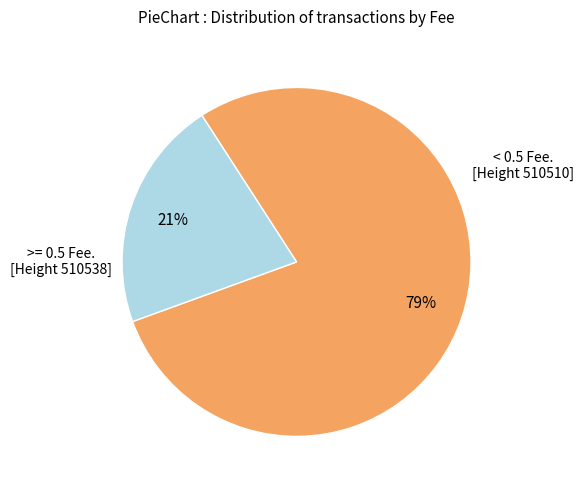

How many slices are in this pie chart?

2